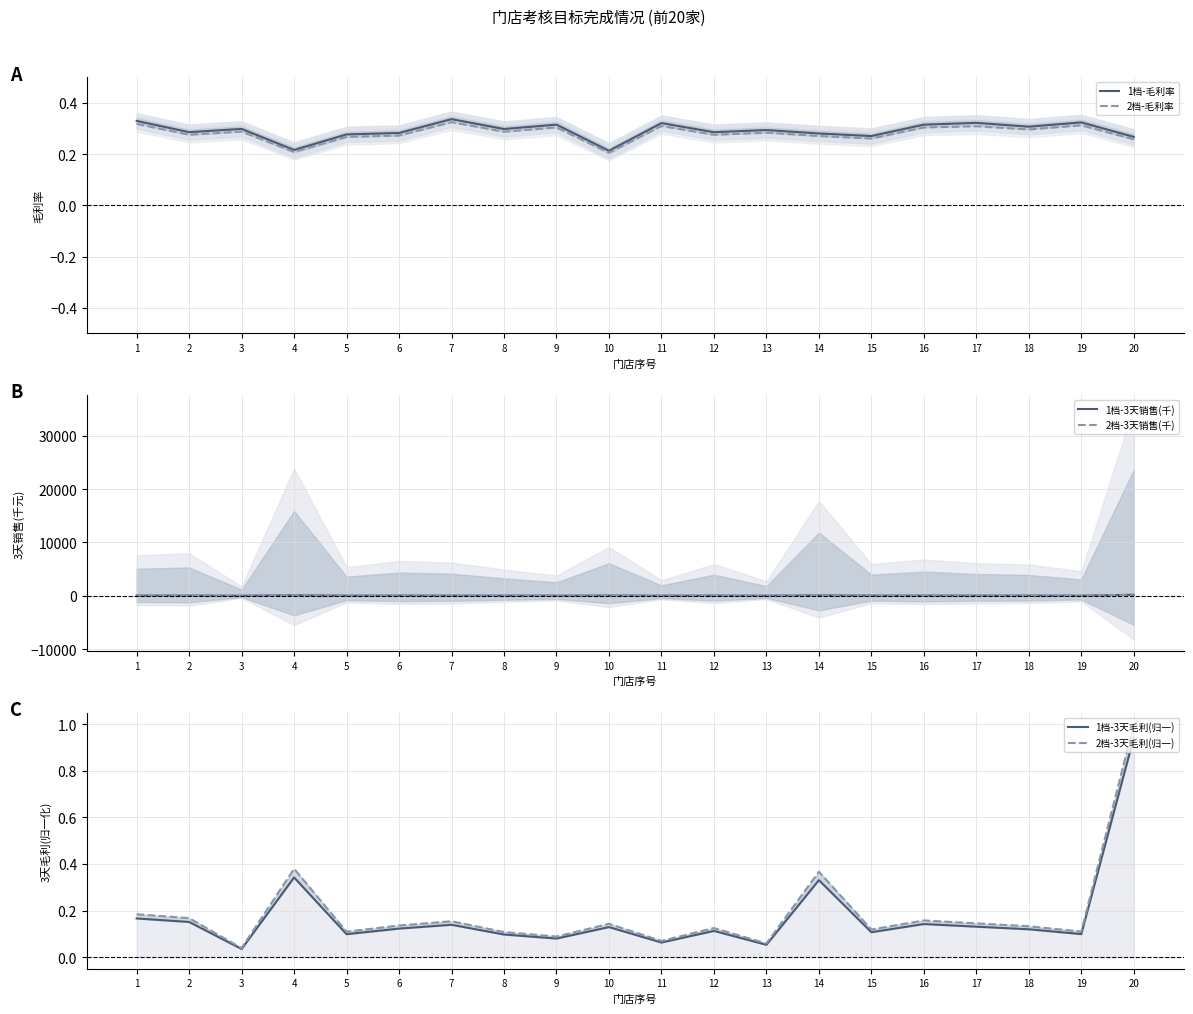

The value of 1档-毛利率 at 4 is 0.2. True or false?

True